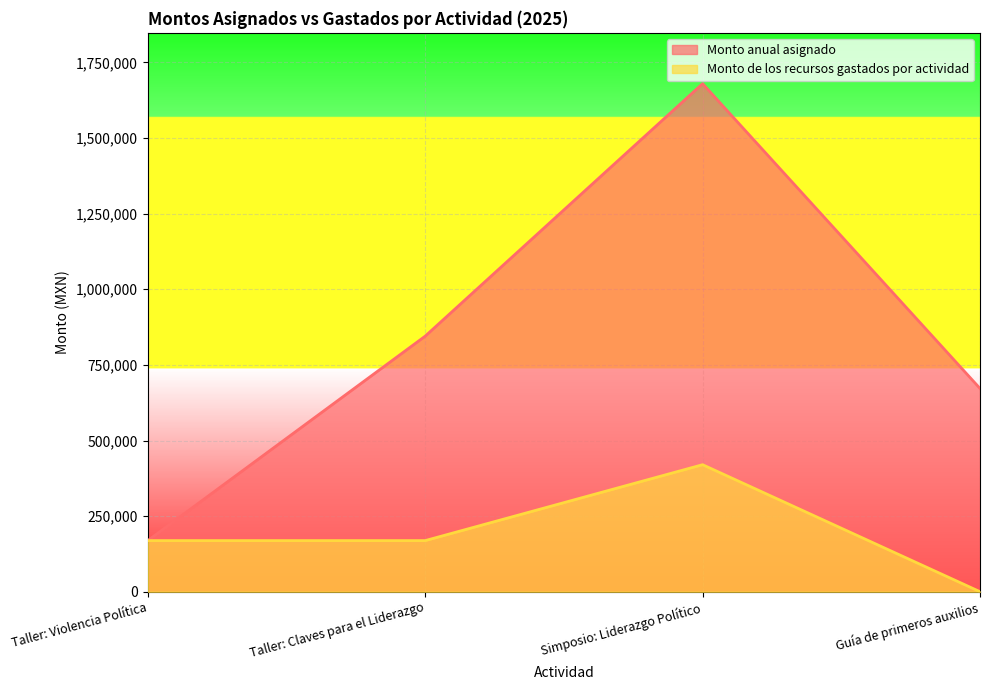

Is the value of Monto anual asignado at Simposio: Liderazgo Político greater than the value of Monto de los recursos gastados por actividad at Taller: Claves para el Liderazgo?

Yes